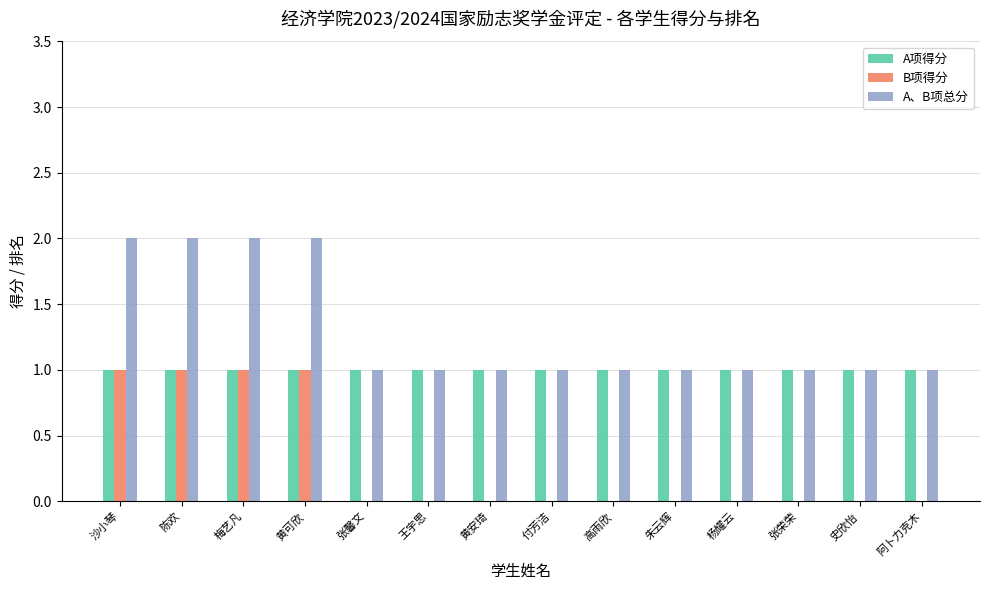

Is the value of A项得分 at 朱云辉 greater than the value of B项得分 at 杨耀云?

Yes